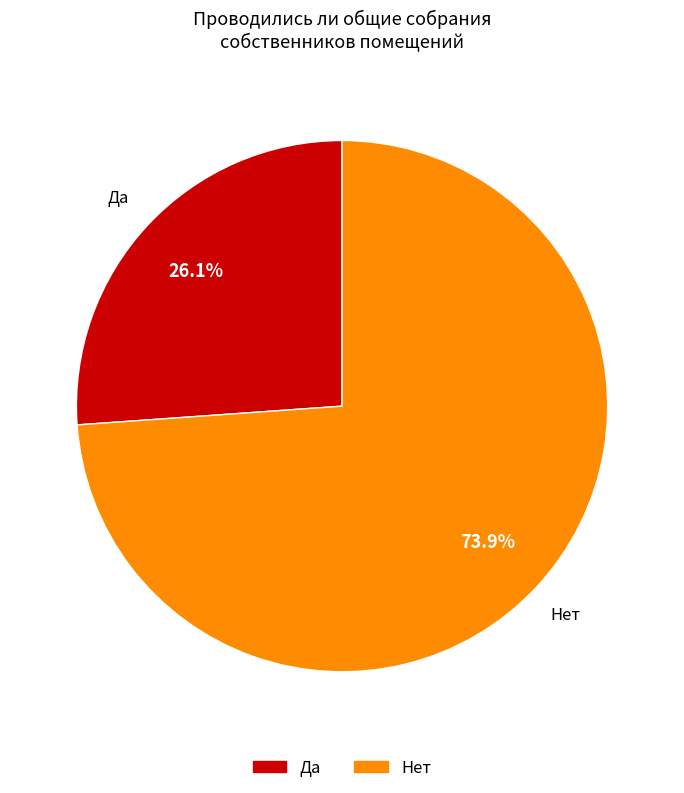

The Нет slice represents 74% of the pie. True or false?

True